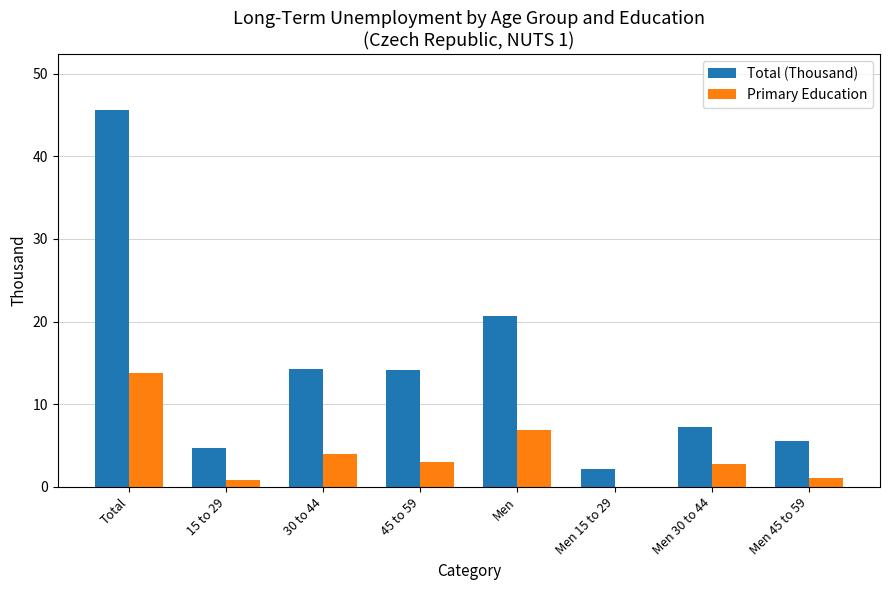

What is the sum of the Primary Education values at Total and Men?

20.6